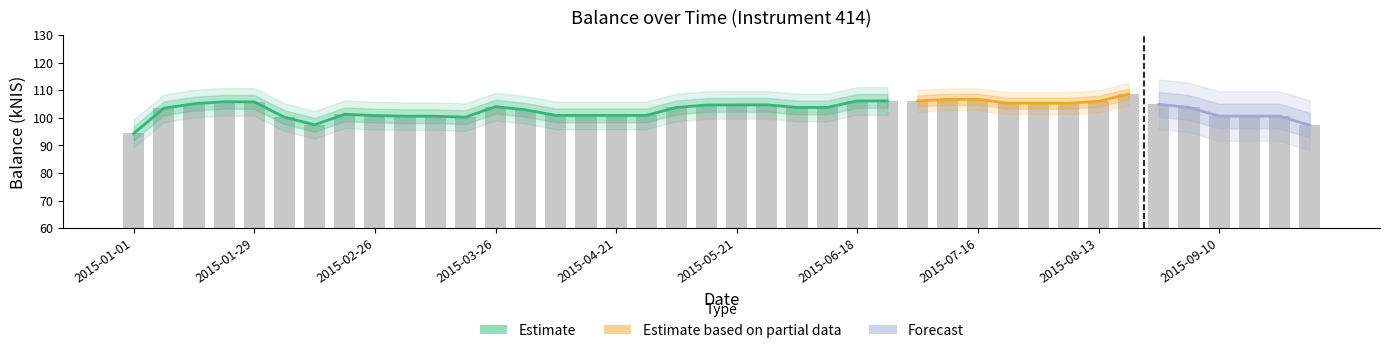

At which category does the chart reach its minimum across all series?

2015-01-01